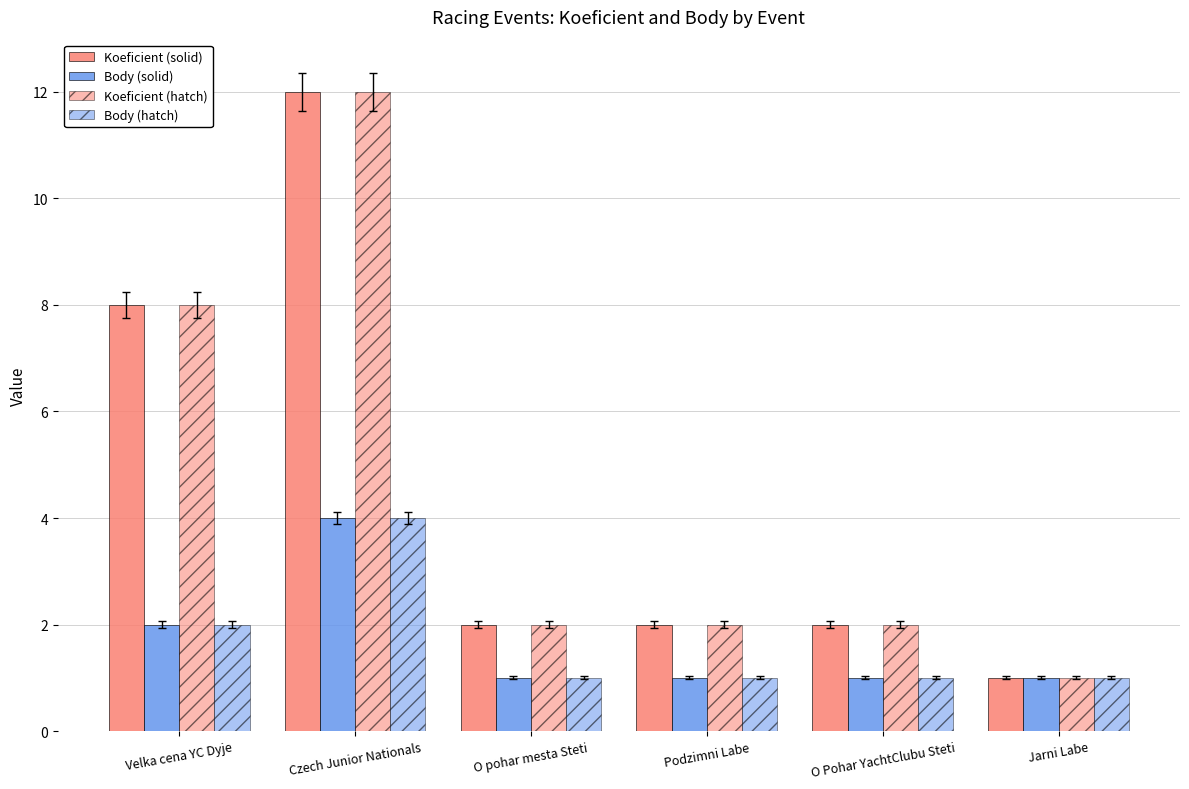

Are the bars grouped side by side (vs. stacked)?

Yes